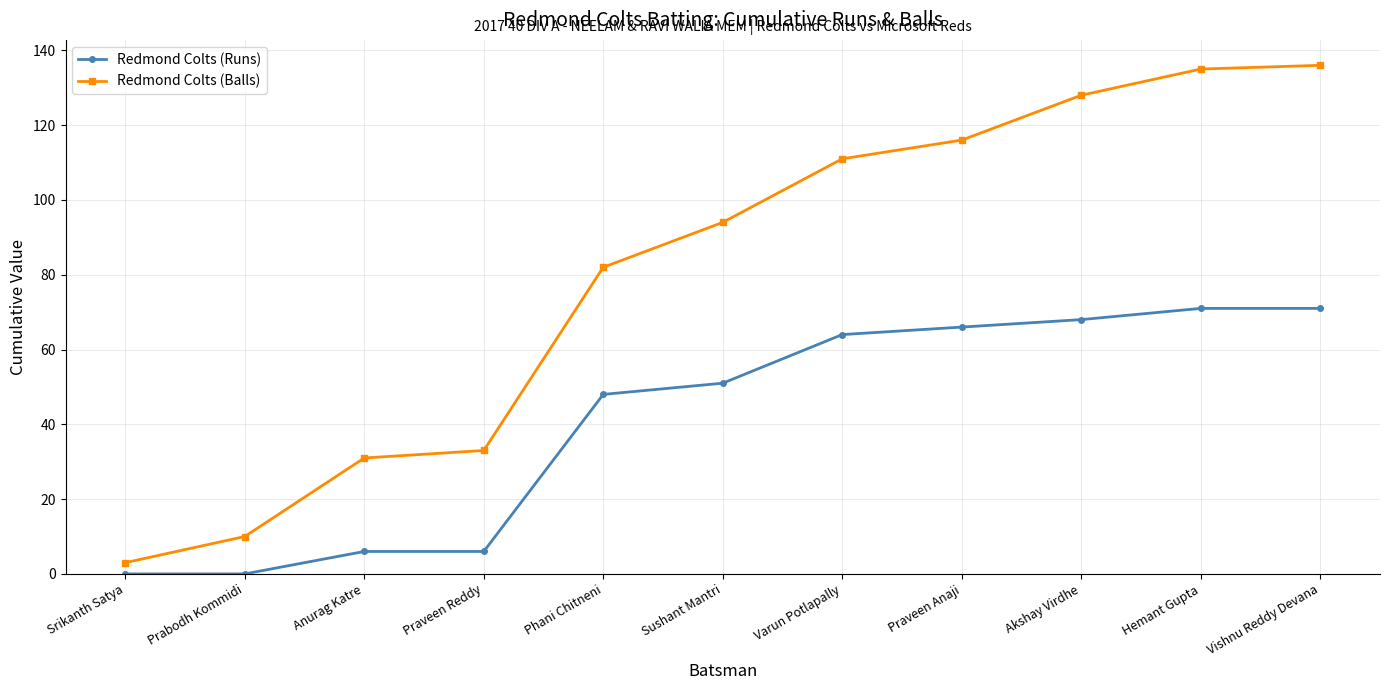

What is the difference between the Redmond Colts (Runs) values at Praveen Anaji and Anurag Katre?

60